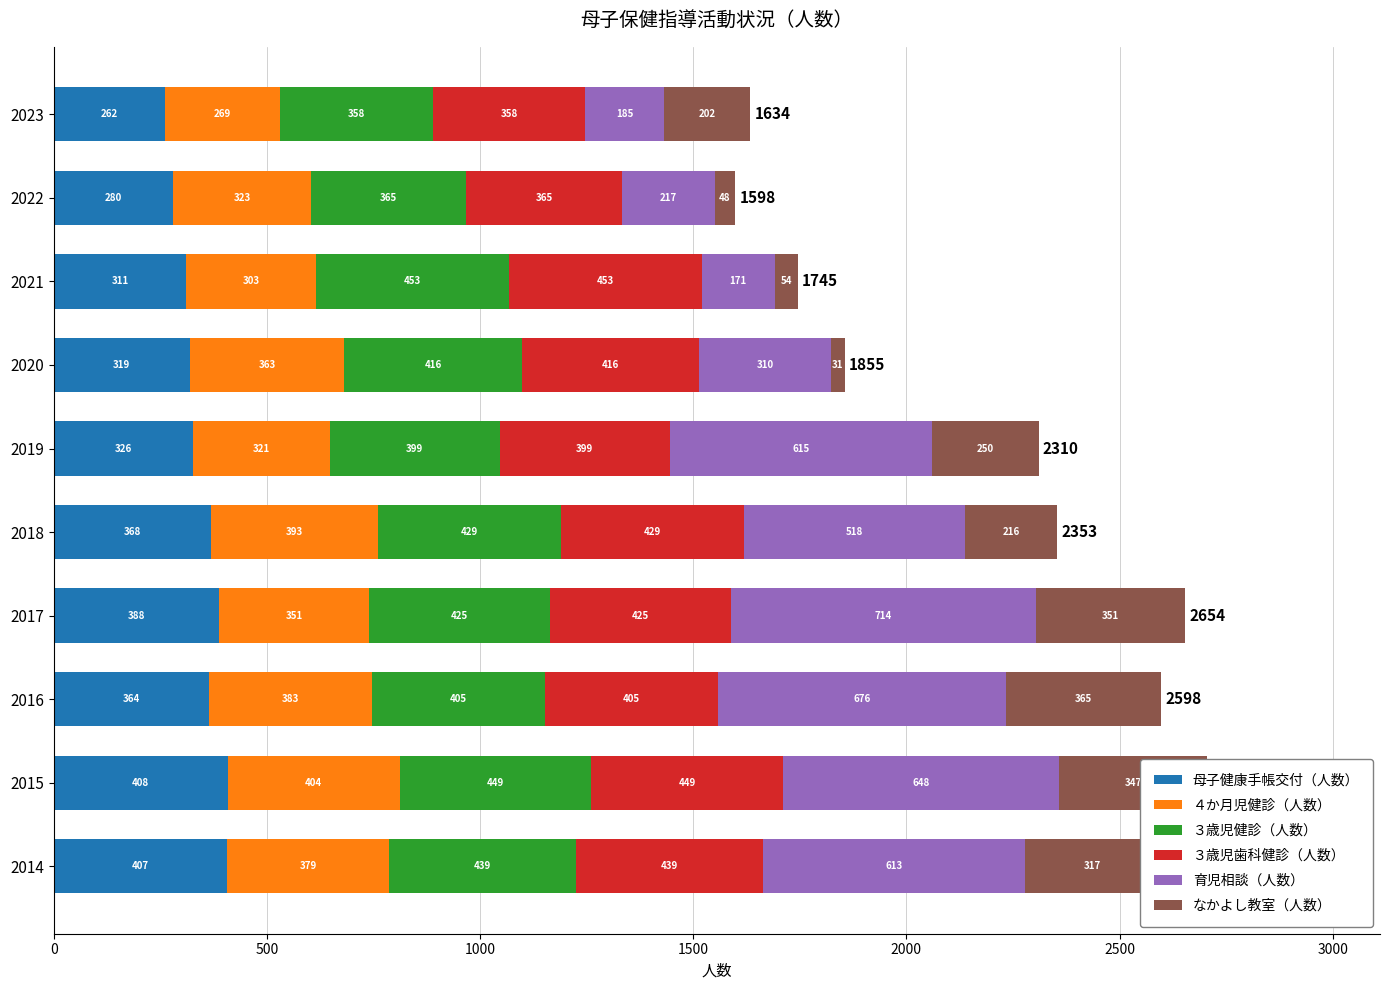

At which category is the sum across all series the highest?

2015